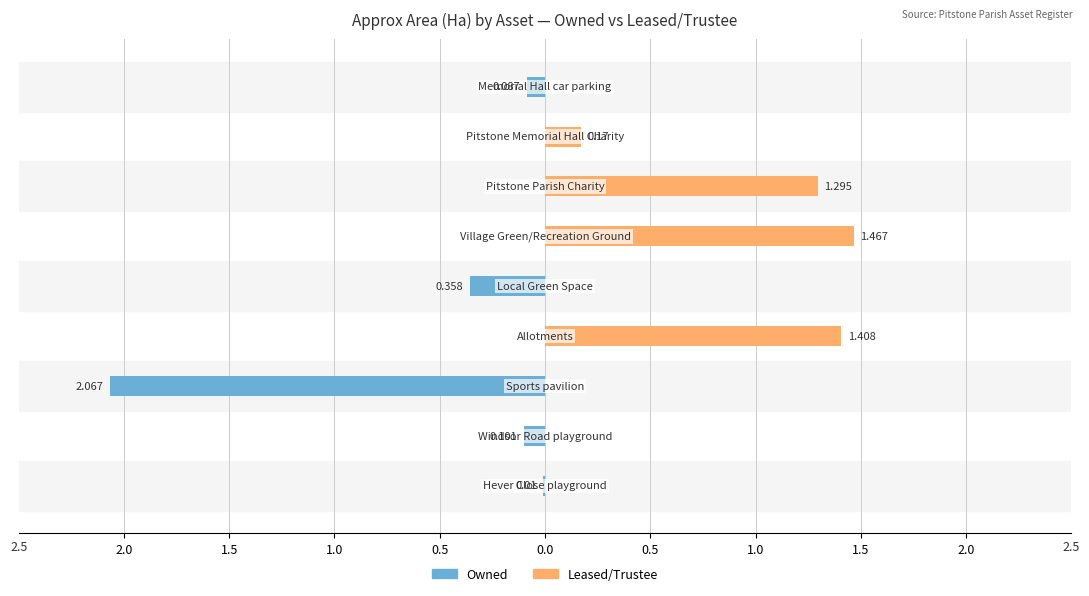

What is the minimum value shown in the chart?

-2.1